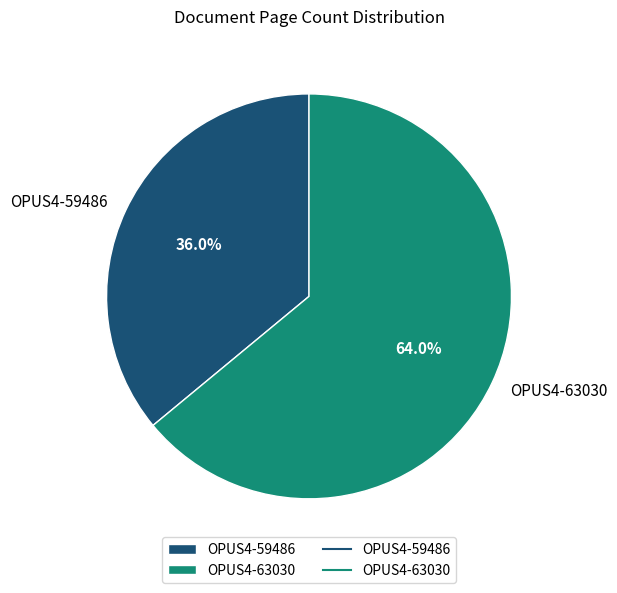

Is there any slice that represents more than half of the pie?

Yes